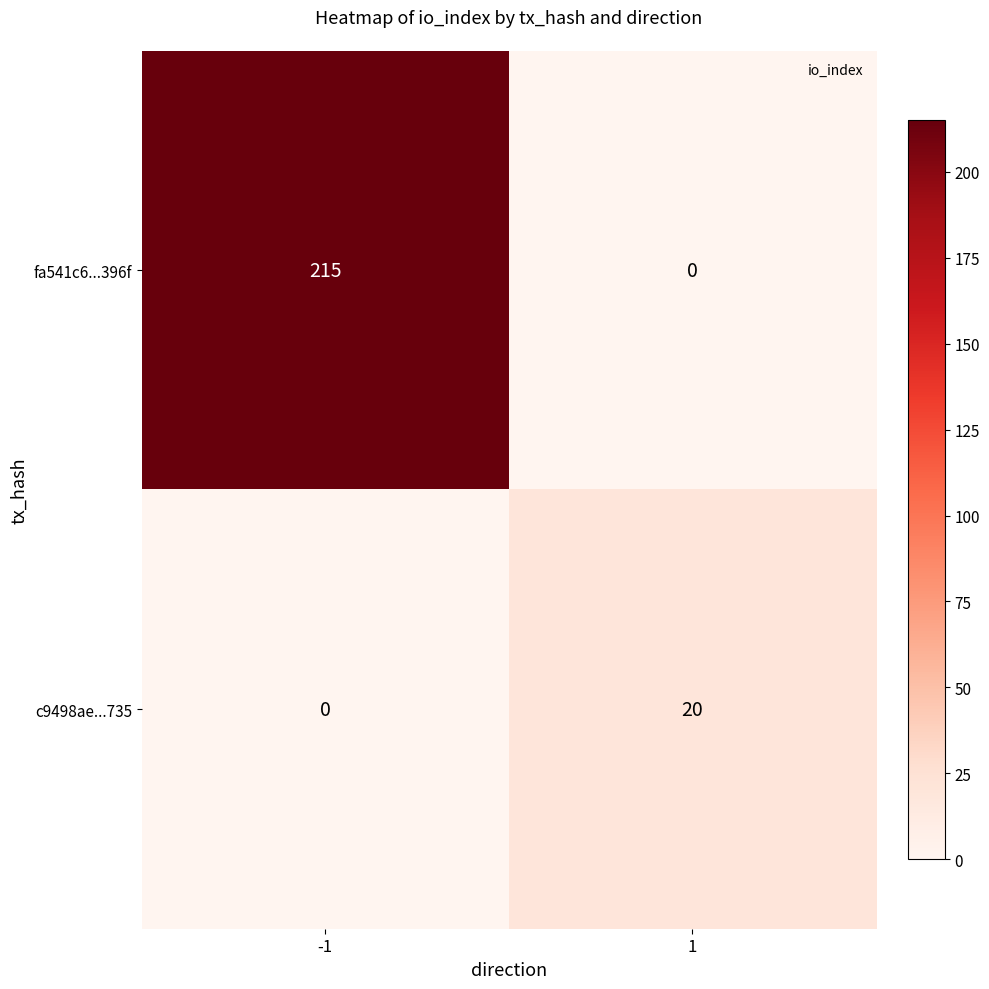

Reading left to right, extract all data points from this chart.

fa541c6...396f: 215	0
c9498ae...735: 0	20